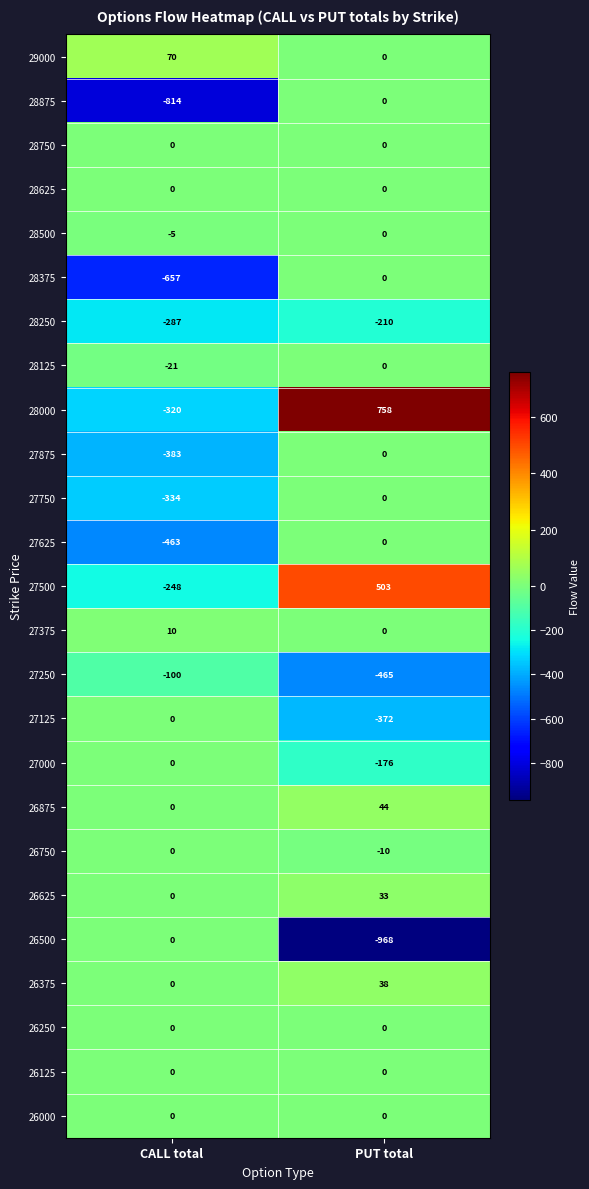

Which label corresponds to the largest value in the chart?

PUT total